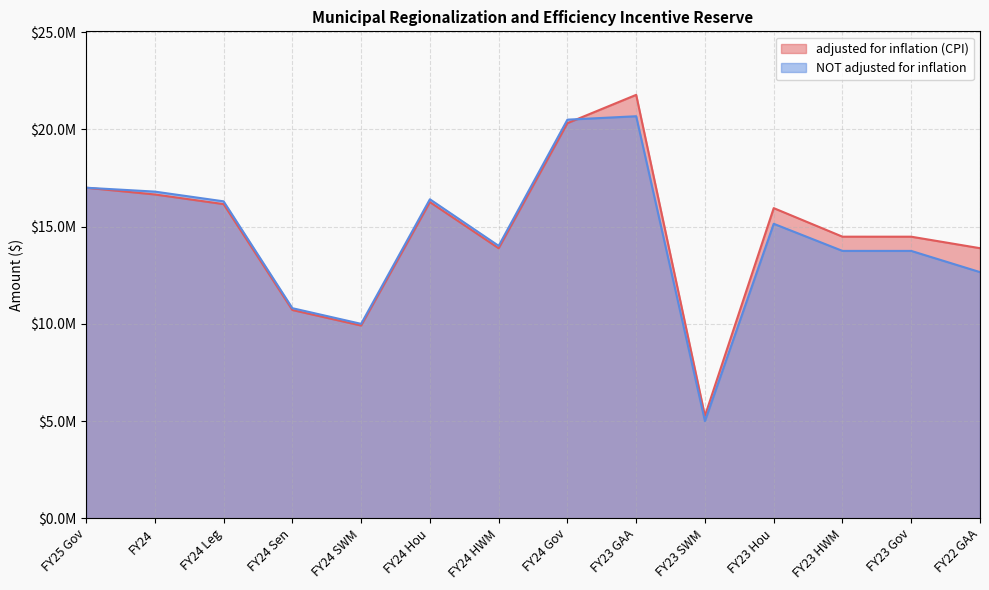

How many lines are shown in the chart?

2